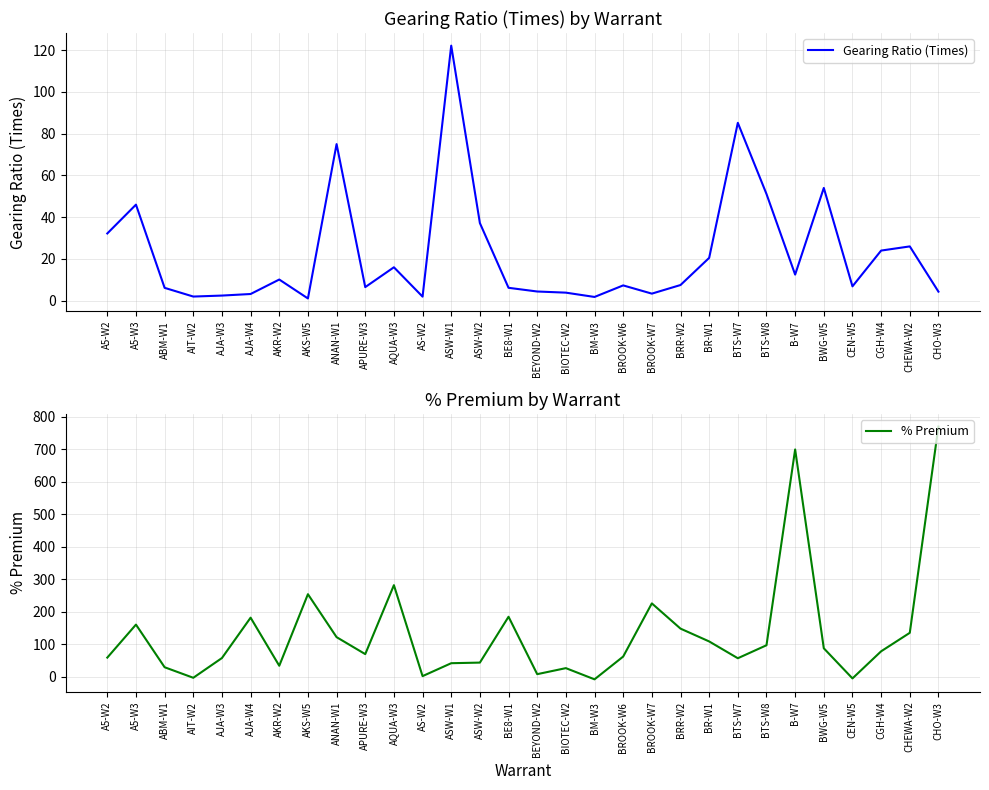

At which category does % Premium reach its first local valley?

AIT-W2